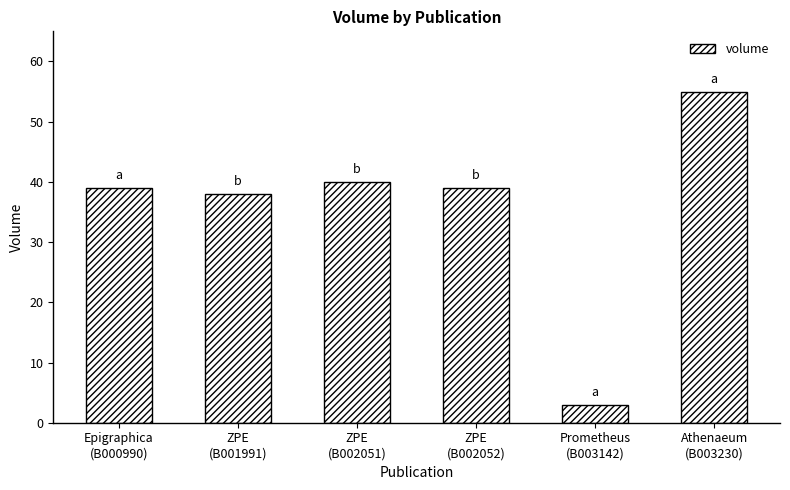

Are the bars horizontal?

No